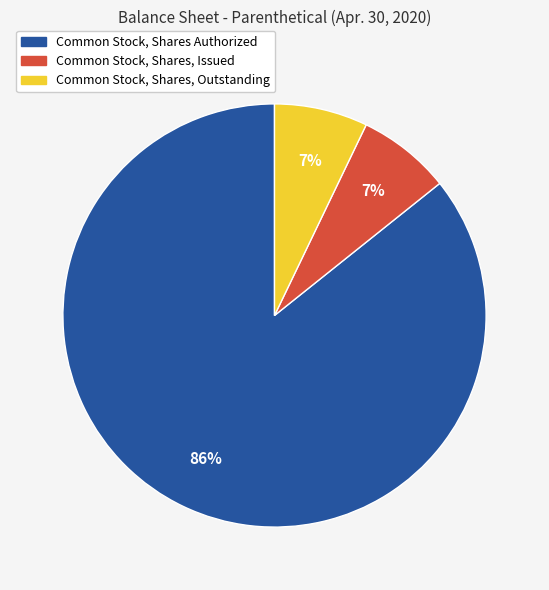

To the nearest percent, what portion does Common Stock, Shares, Outstanding represent?

7%